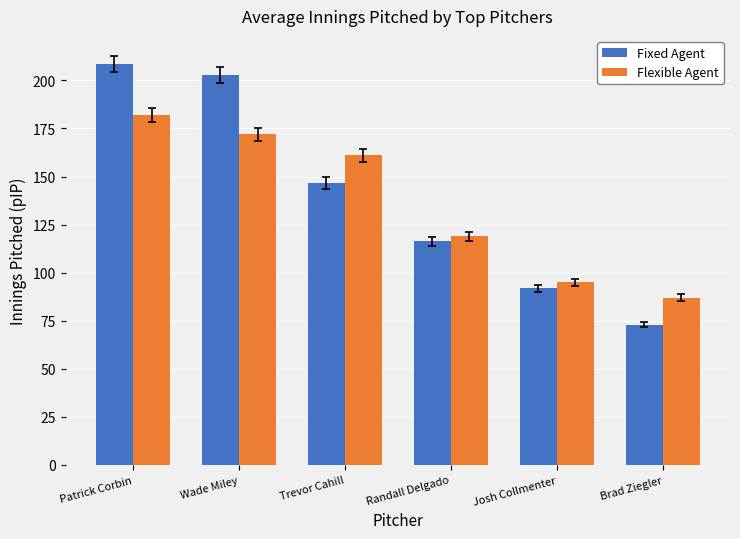

What is the minimum value shown in the chart?

73.0